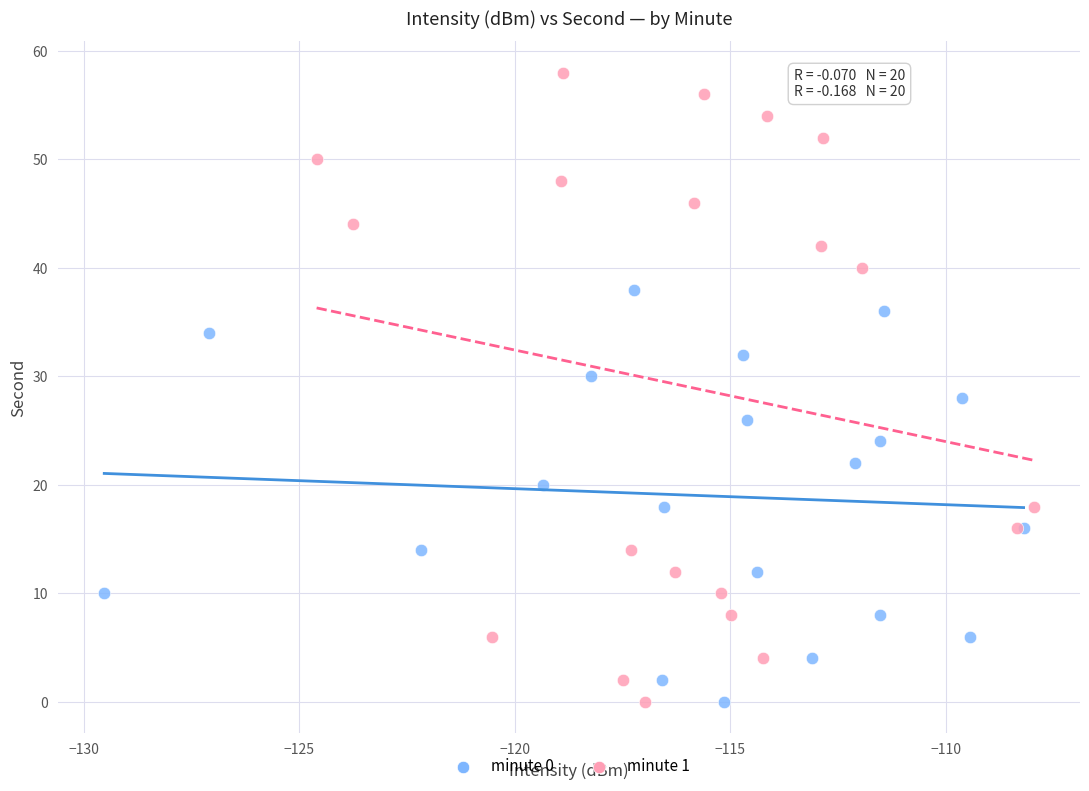

Which series has the largest Y range (max minus min)?

minute 1